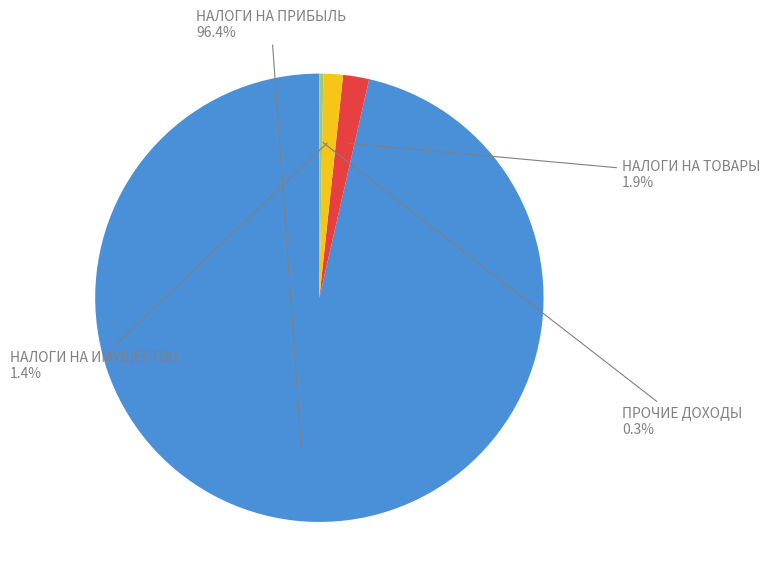

Does any single category account for the majority?

Yes